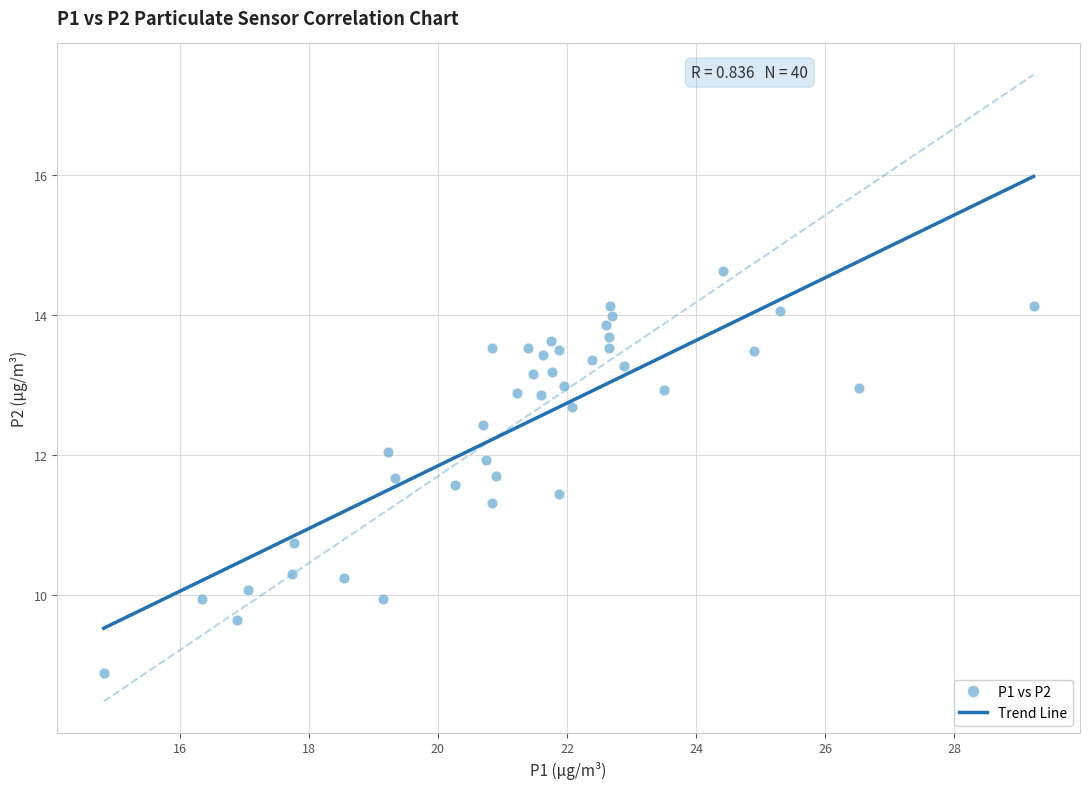

What is the range of X values (max minus min)?

14.4